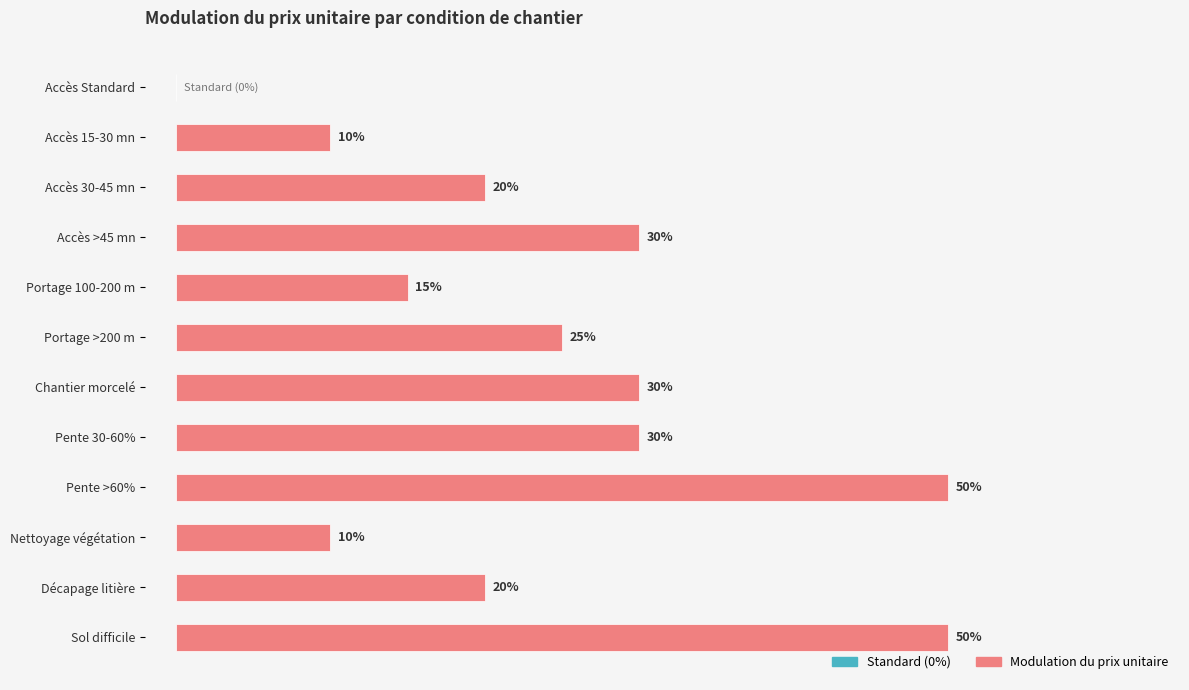

Are the bars horizontal?

Yes